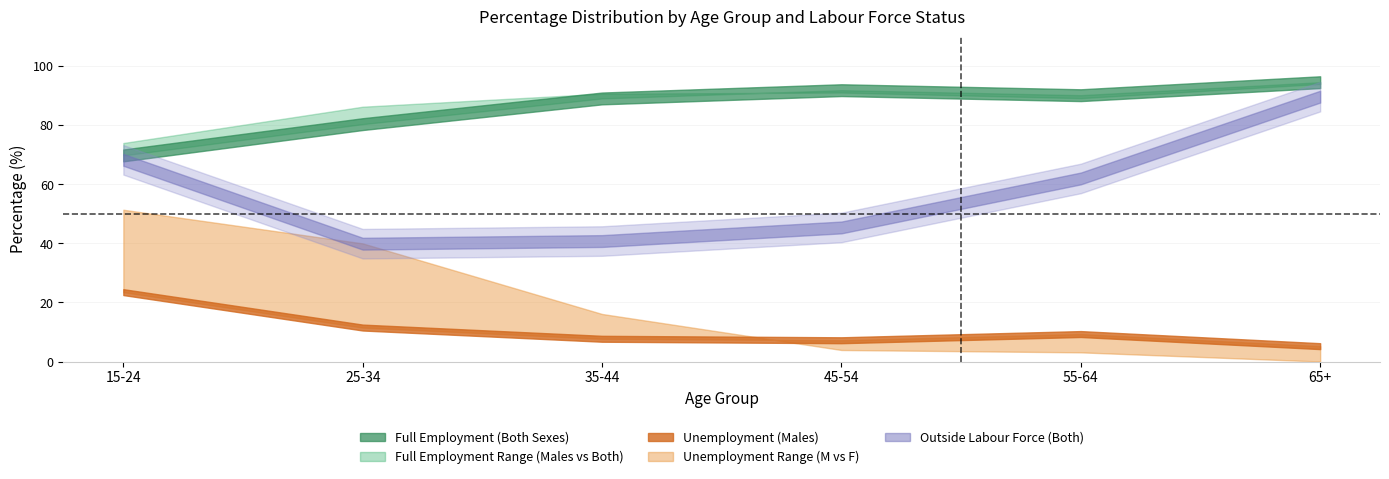

What is the total value across all series at 65+?

288.6